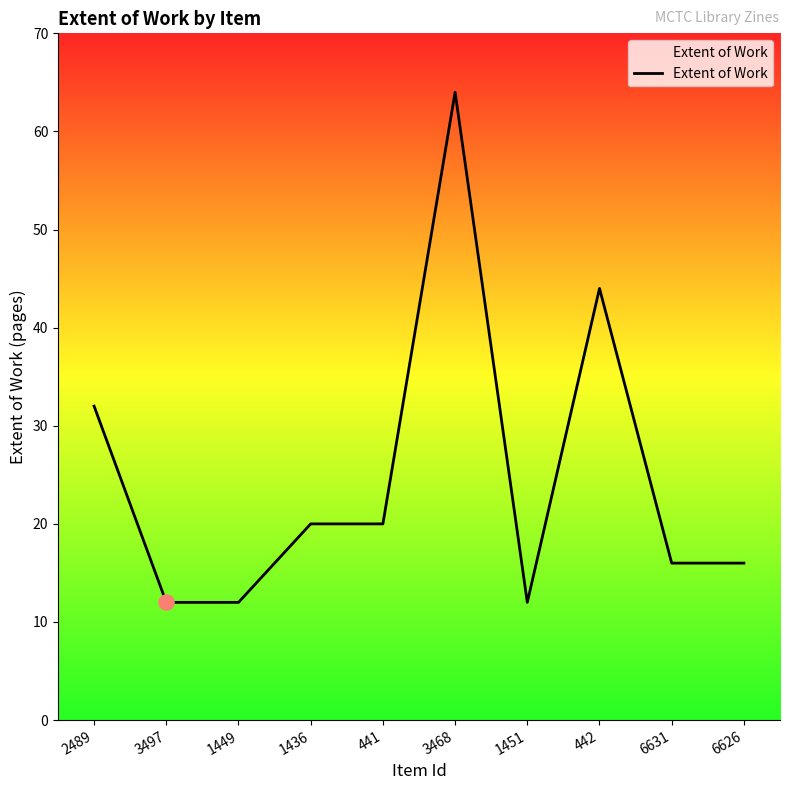

What is the change in value from 441 to 3468?

+44